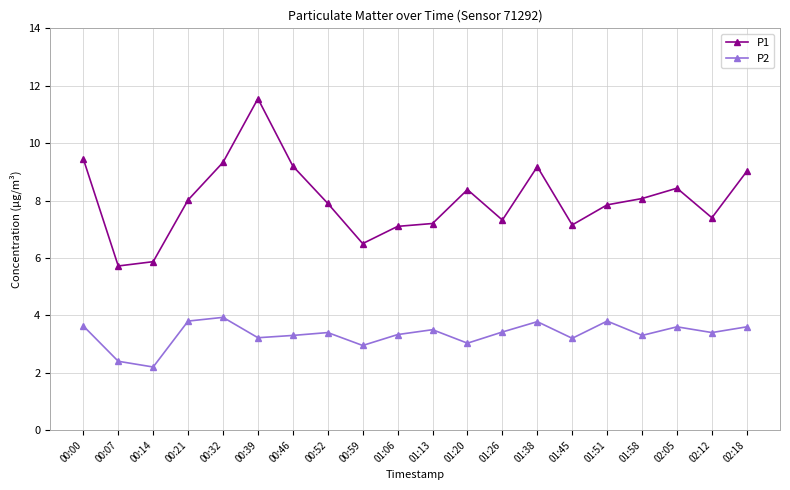

What is the label of the 10th point from the left?

01:06